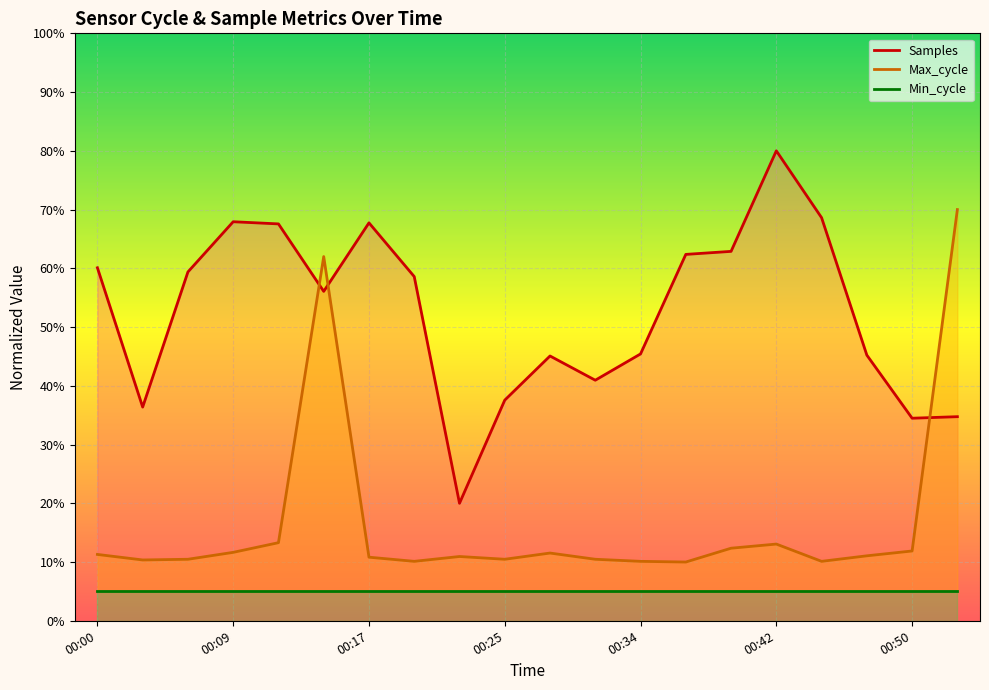

Which series has the widest spread of values?

Samples